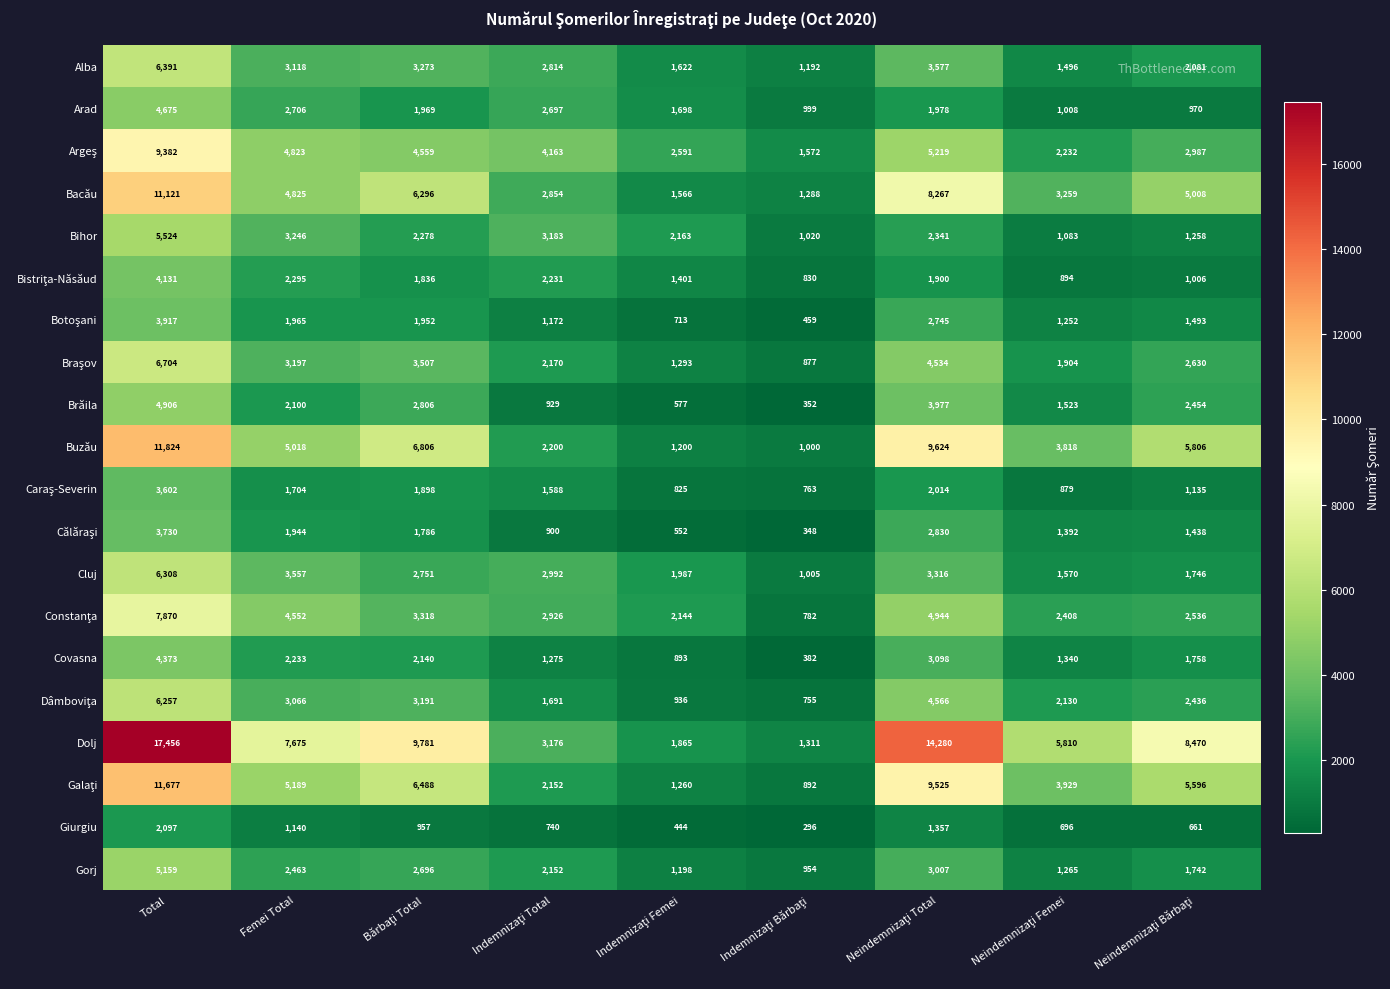

What is the maximum value shown in the chart?

17456